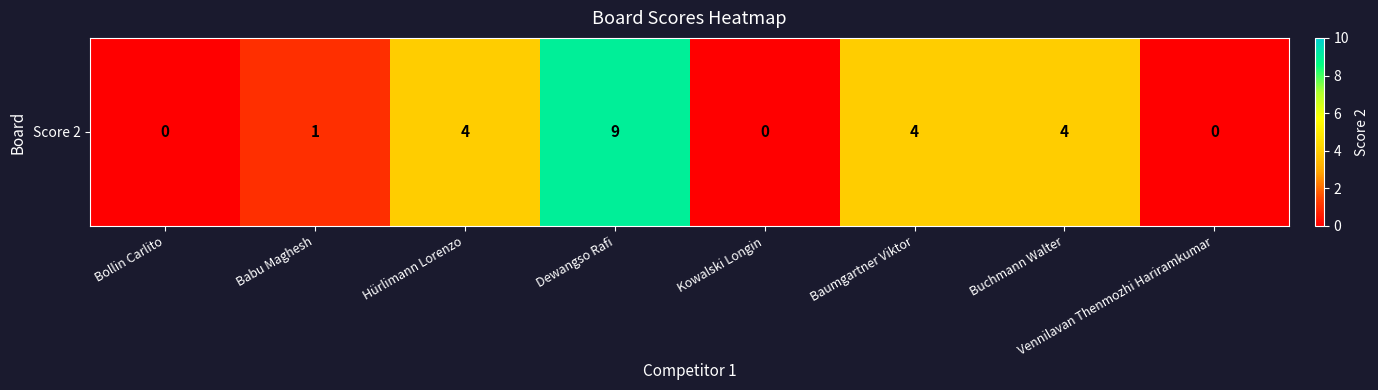

Rank the categories by value from lowest to highest.

Bollin Carlito, Kowalski Longin, Vennilavan Thenmozhi Hariramkumar, Babu Maghesh, Hürlimann Lorenzo, Baumgartner Viktor, Buchmann Walter, Dewangso Rafi